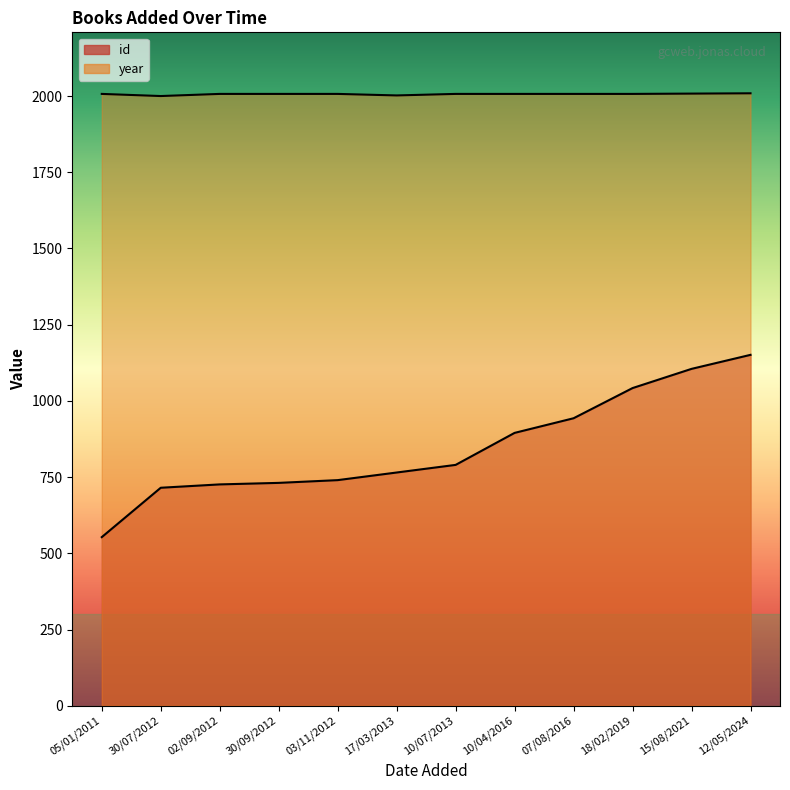

Is the value of id at 07/08/2016 greater than the value of year at 30/09/2012?

No